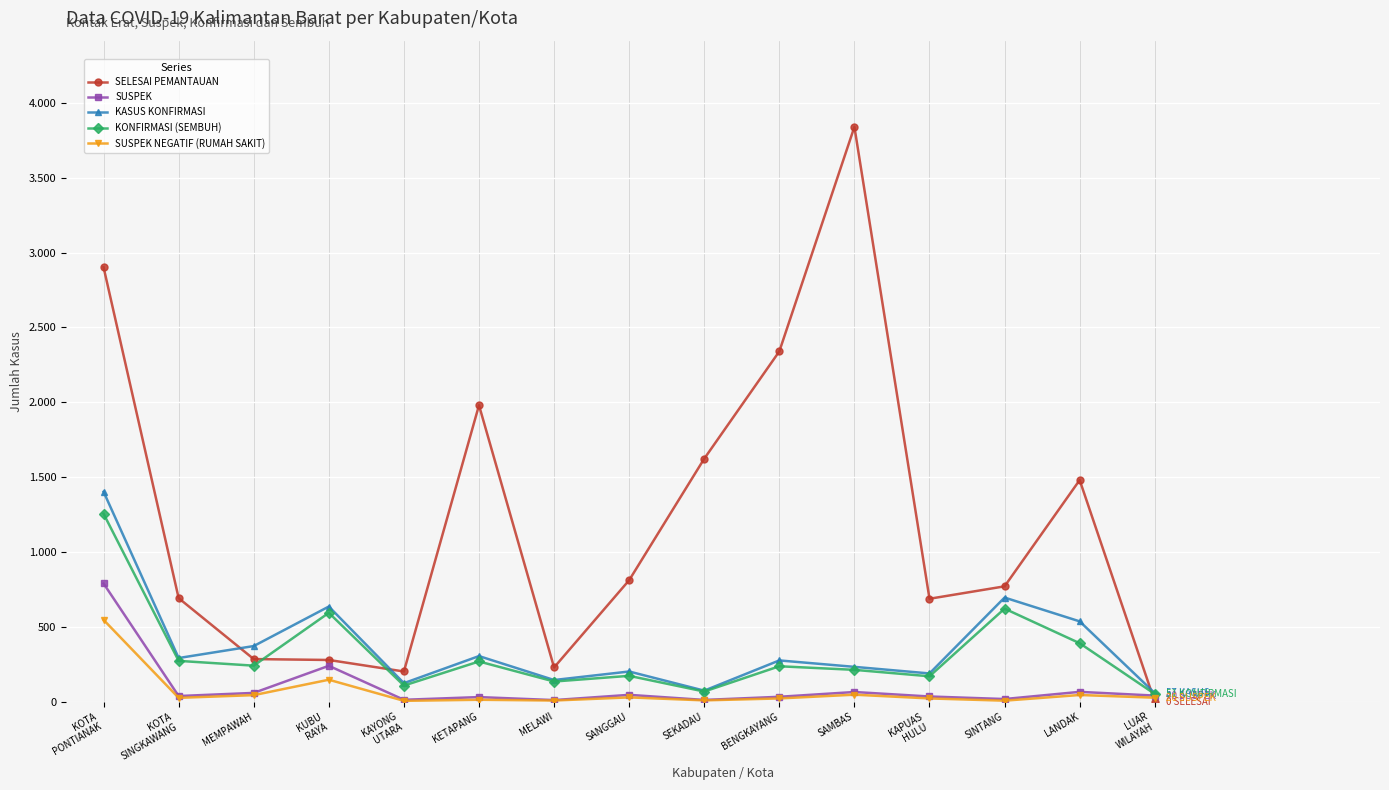

What is the label of the 12th point from the right?

KUBU
RAYA